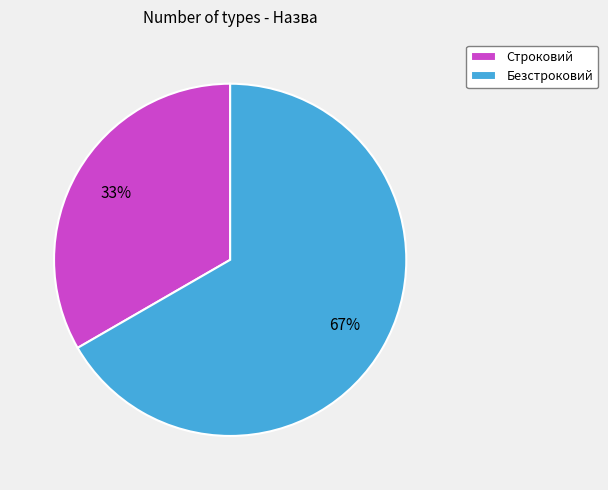

To the nearest percent, what percentage of the pie is Строковий?

33%